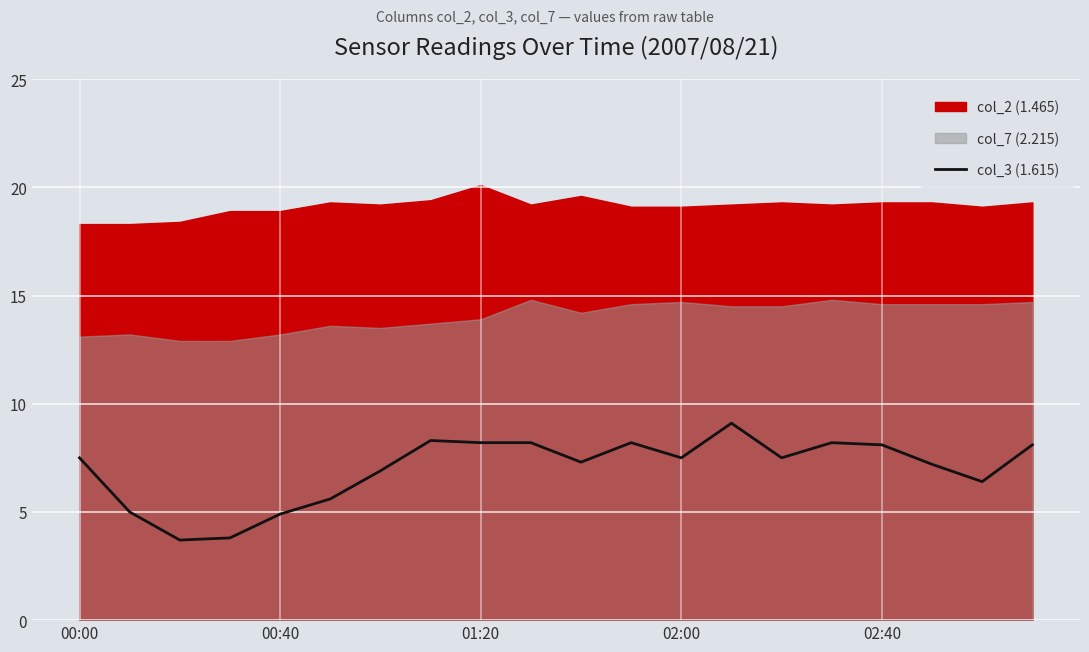

True or false: col_3 (1.615) has a value of 4.9 at 00:40.

True